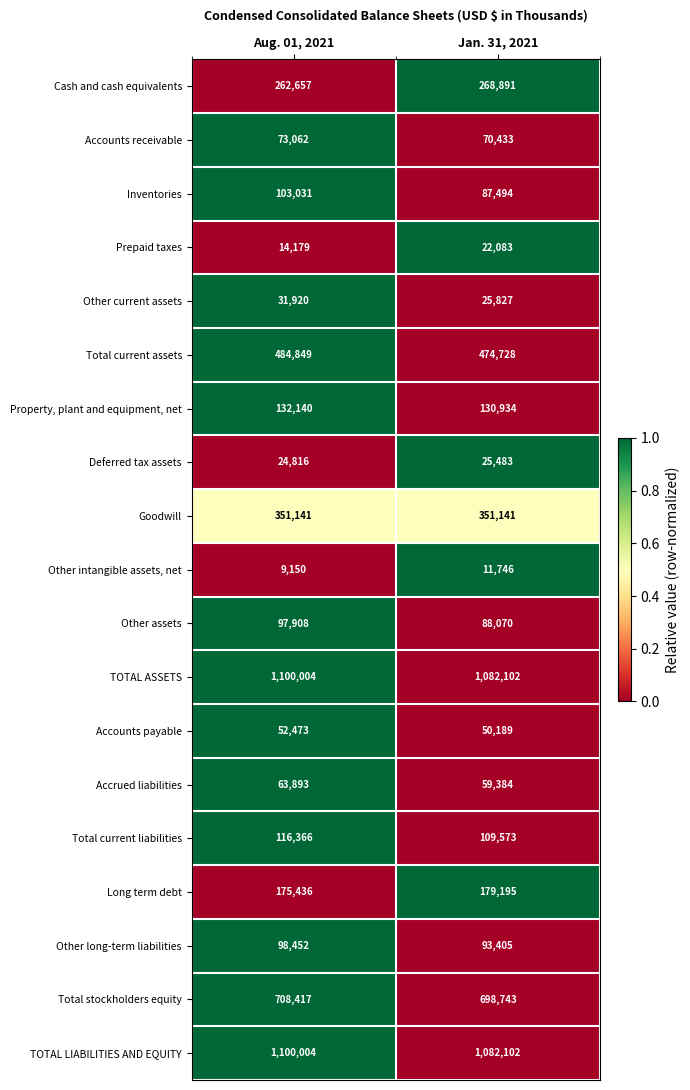

At which label does Other intangible assets, net reach its minimum?

Aug. 01, 2021